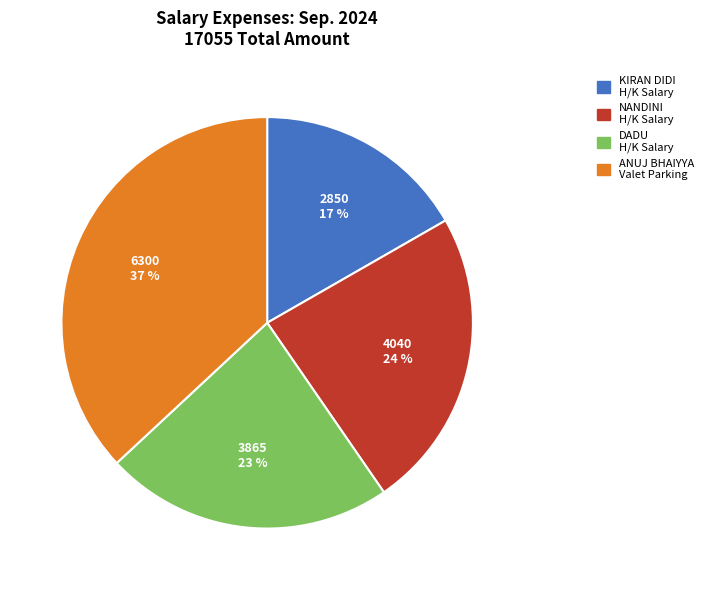

Is there a majority slice in this chart?

No